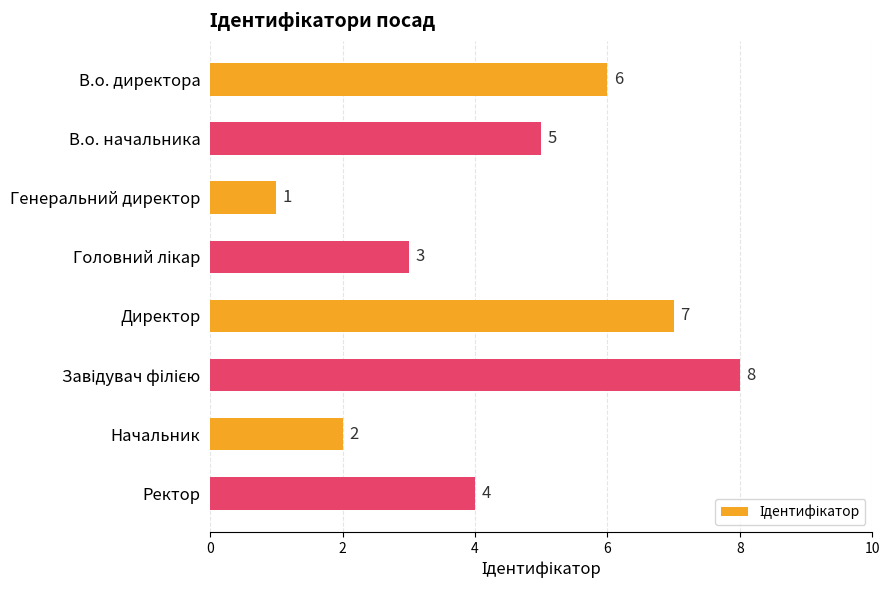

Approximately how many times larger is the value at В.о. директора compared to Ректор?

1.5